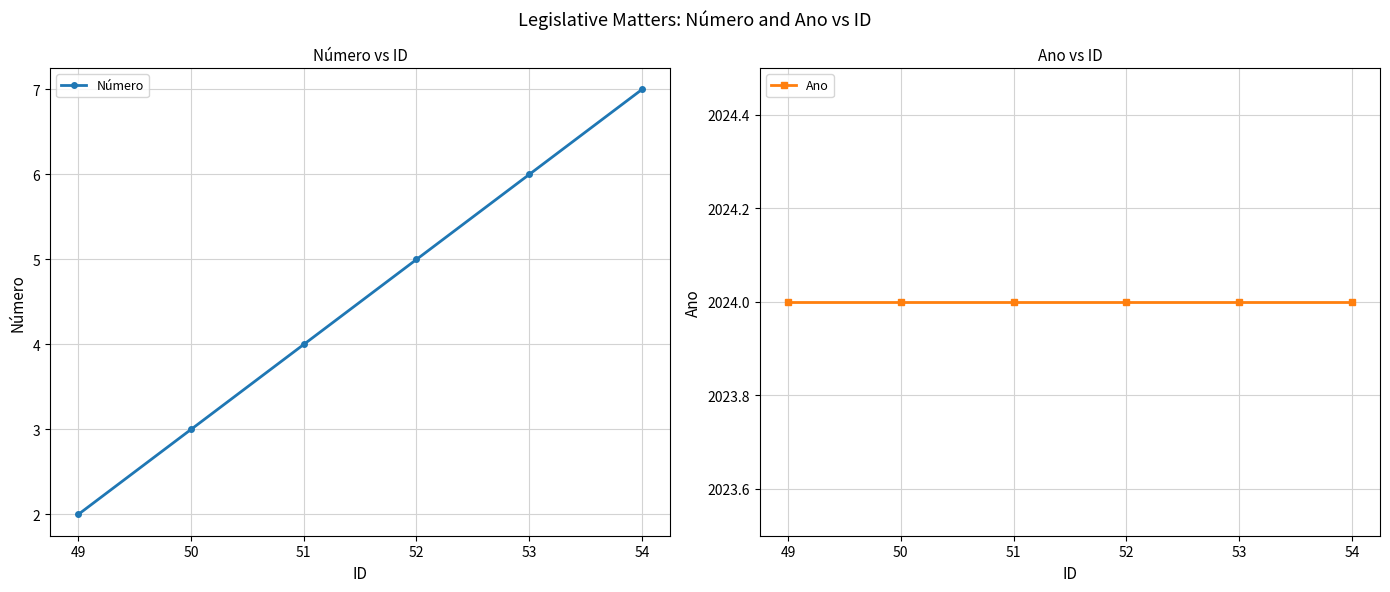

Rank the series by their maximum value, from highest to lowest.

Ano, Número